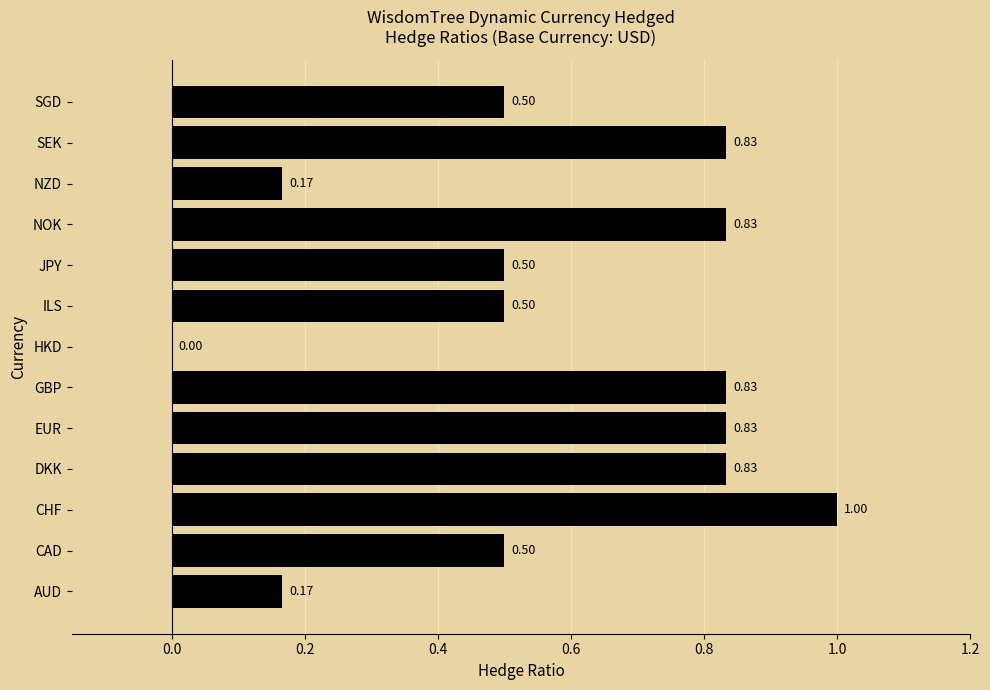

Which has a higher value, NZD or JPY?

JPY